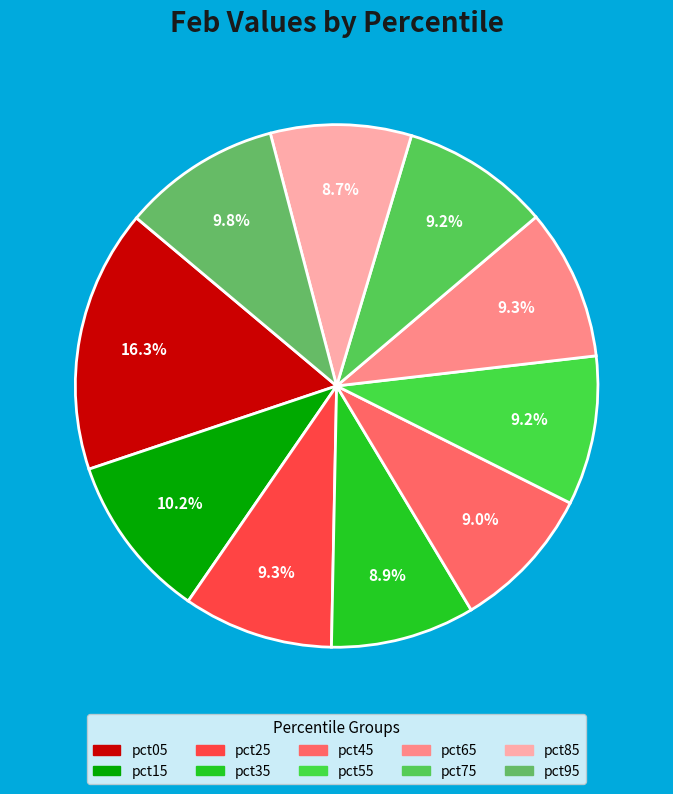

How many segments does this pie chart have?

10